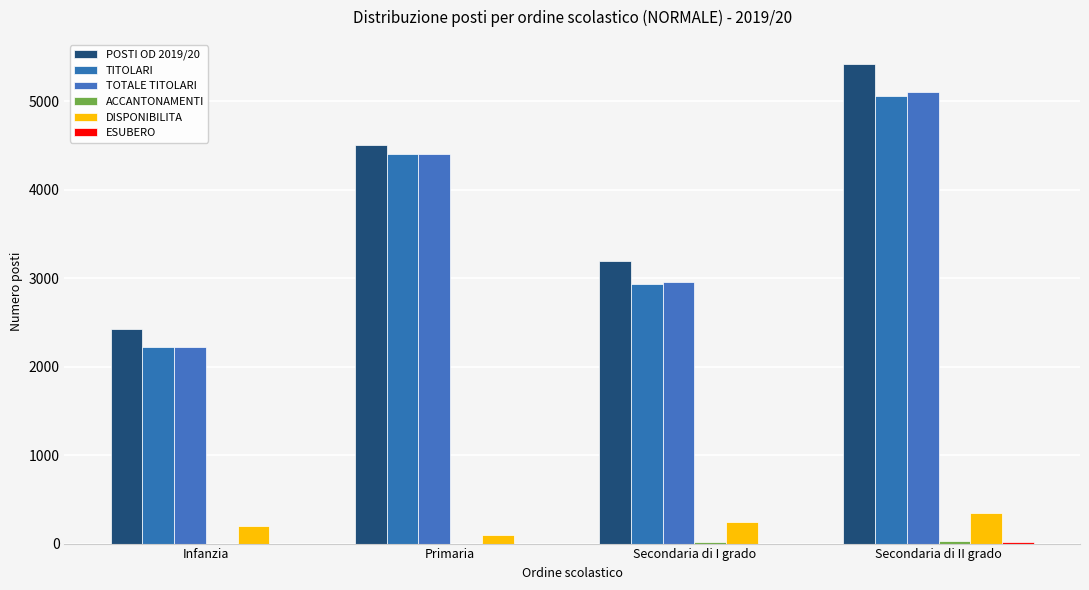

What is the sum of all TITOLARI values?

14623